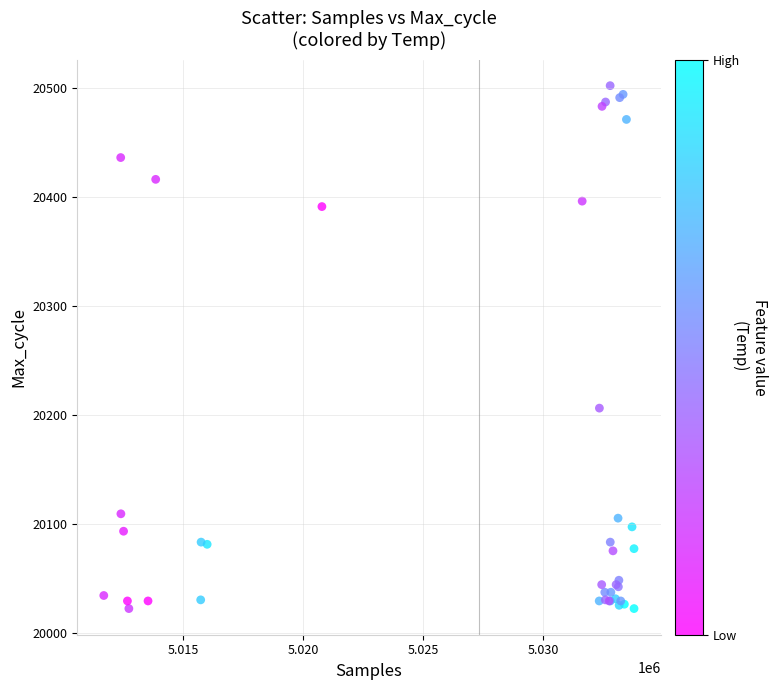

What Y value in the scatter plot is closest to 20262?

20206